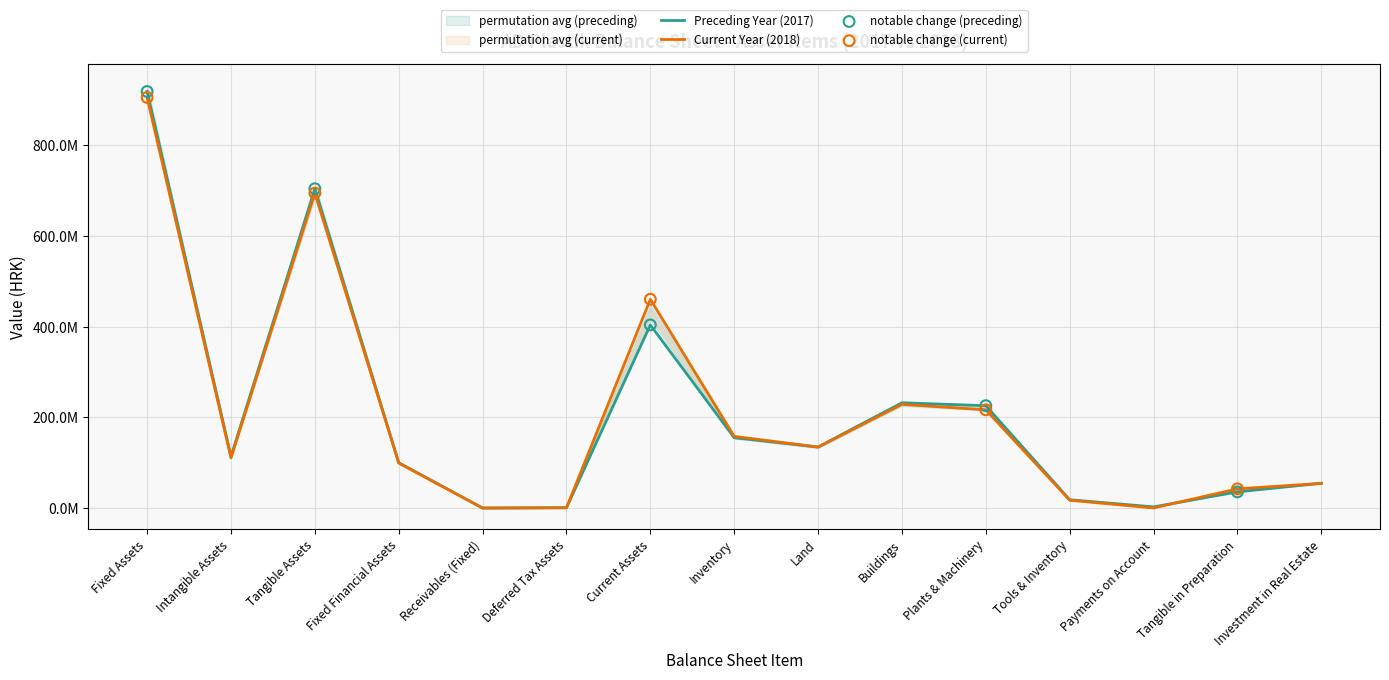

Which series has the largest total across all categories?

Current year